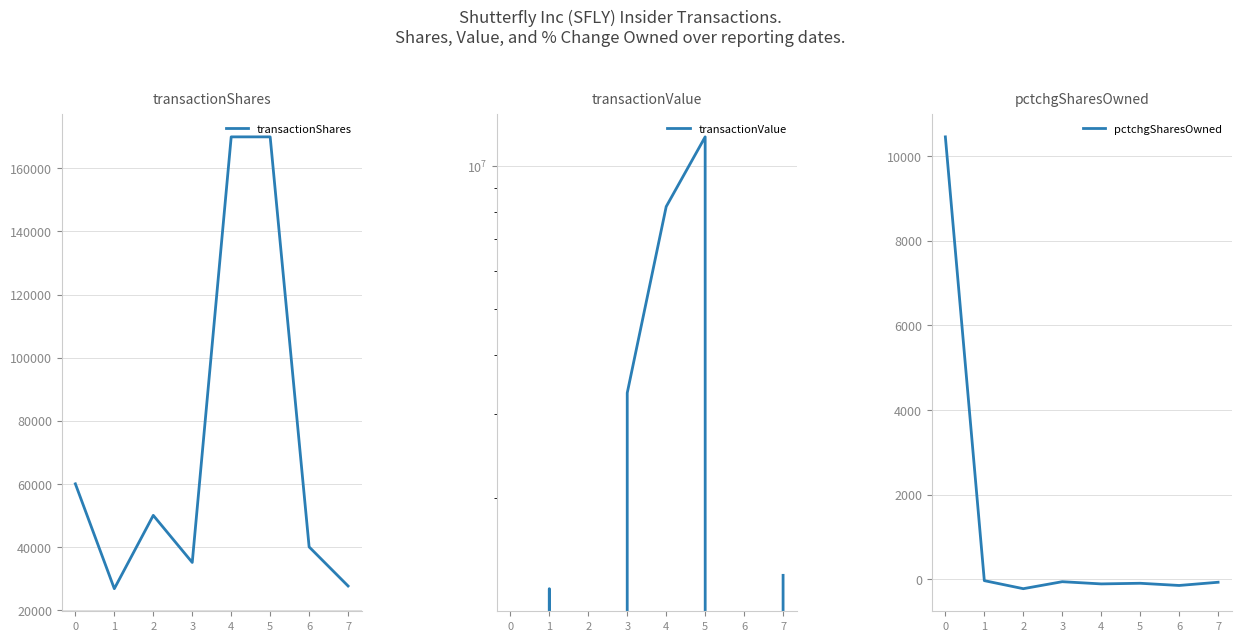

Where is the first local maximum for transactionValue?

1